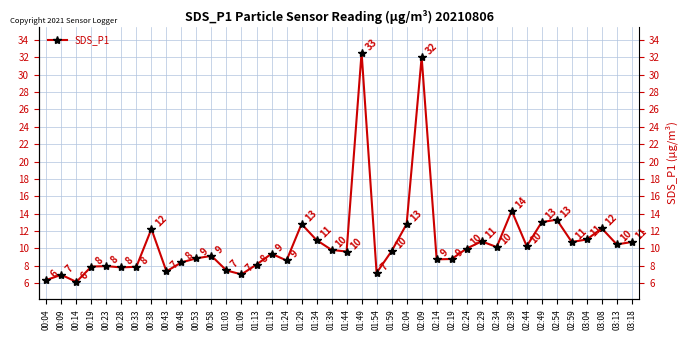

Does the chart display data point markers on the line(s)?

Yes